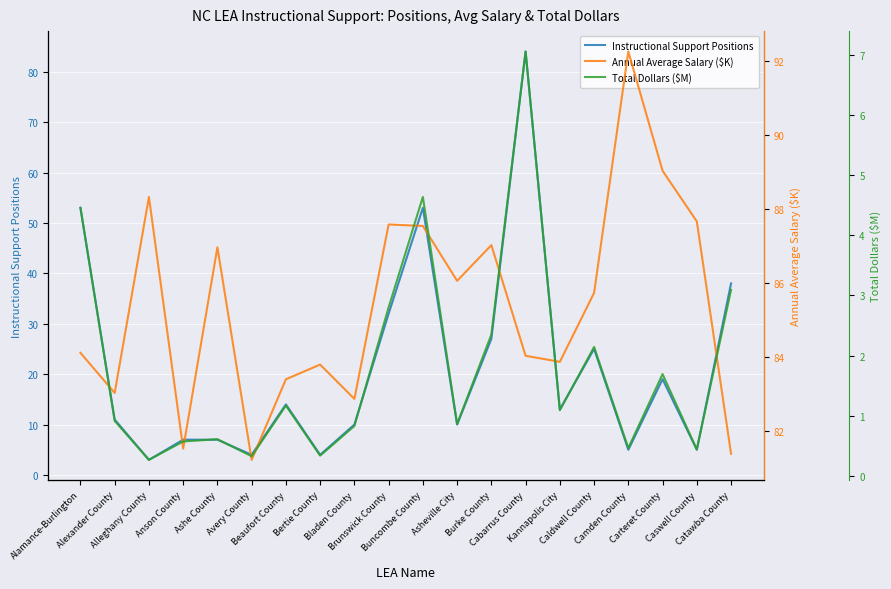

At which category does Annual Average Salary ($K) reach its first local peak?

Alleghany County